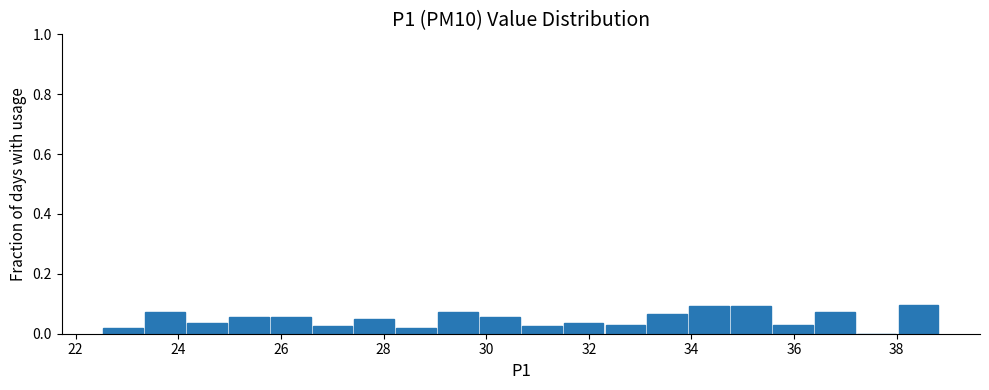

How tall is the bar that spans 23.4 to 24.2 on the x-axis? Neither the bar edges nor the heights are printed on the chart, so give them approximately, as read against the axes.

0.08